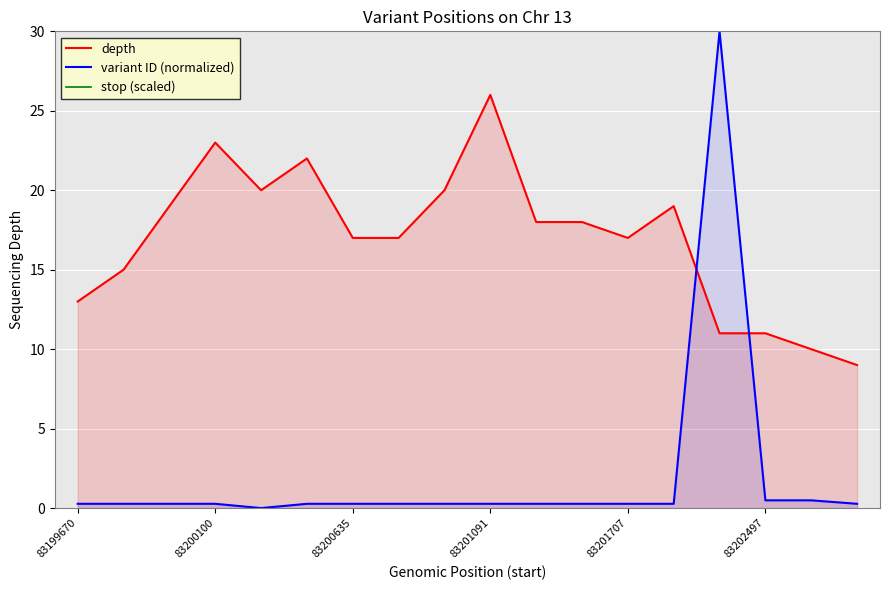

What is the maximum value shown in the chart?

748.8